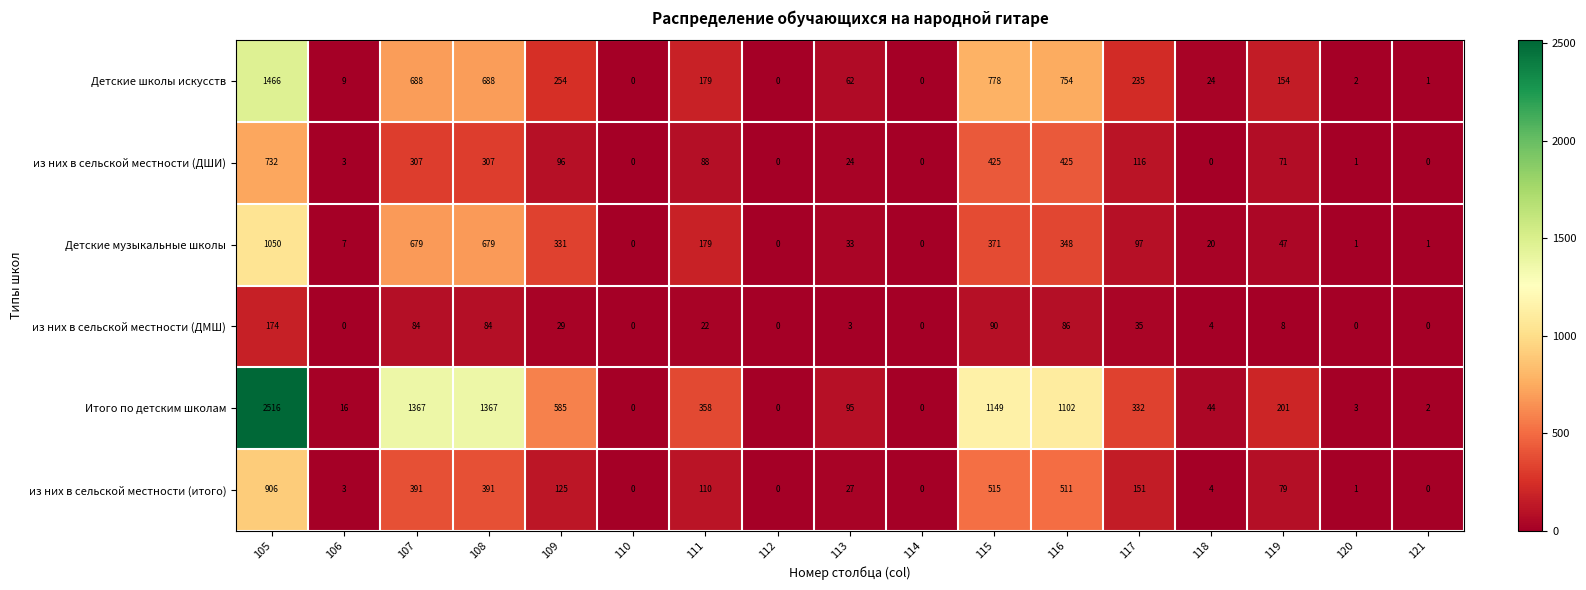

List the series in order of their peak value, highest first.

Итого по детским школам, Детские школы искусств, Детские музыкальные школы, из них в сельской местности (итого), из них в сельской местности (ДШИ), из них в сельской местности (ДМШ)